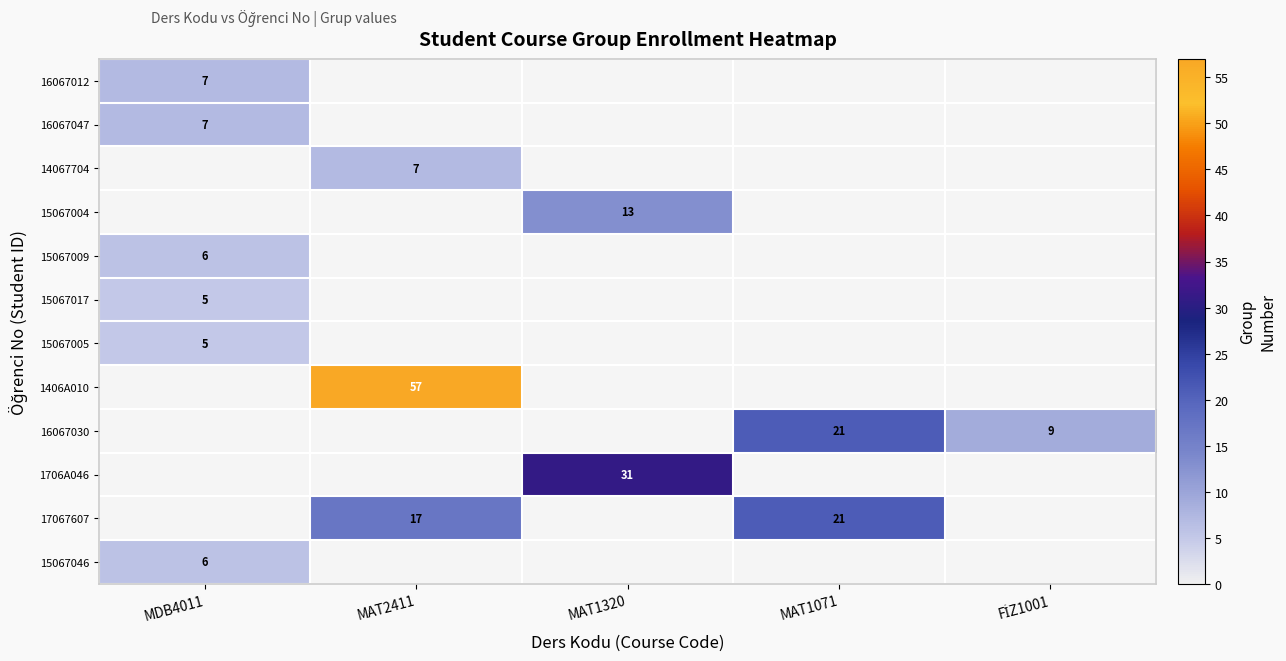

The value of 15067009 at MDB4011 is 6. True or false?

True